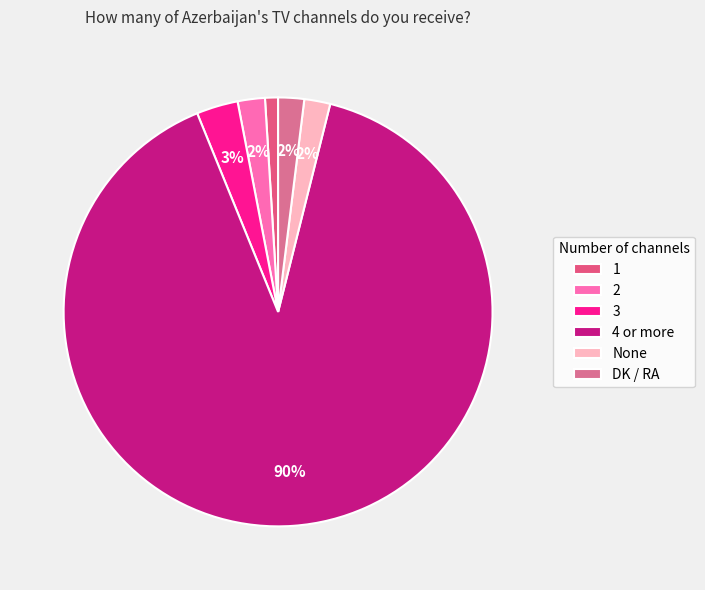

What is the change in value from 1 to None?

+1.0